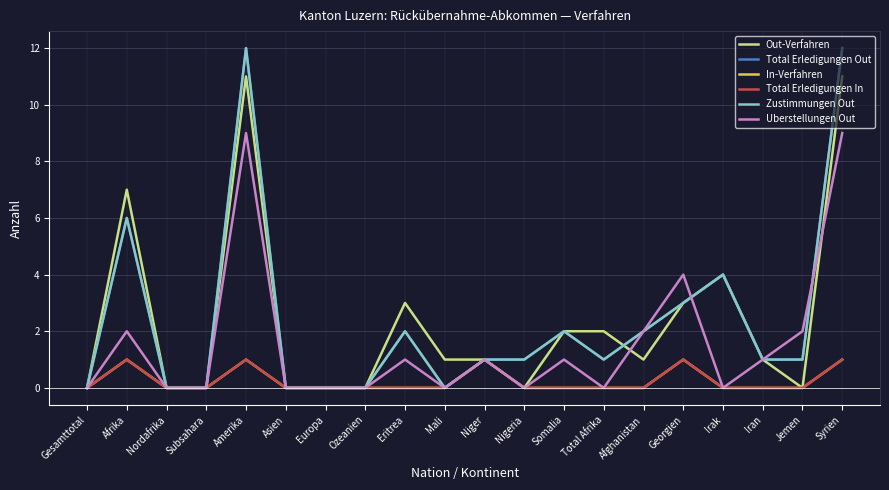

Does the chart display data point markers on the line(s)?

No